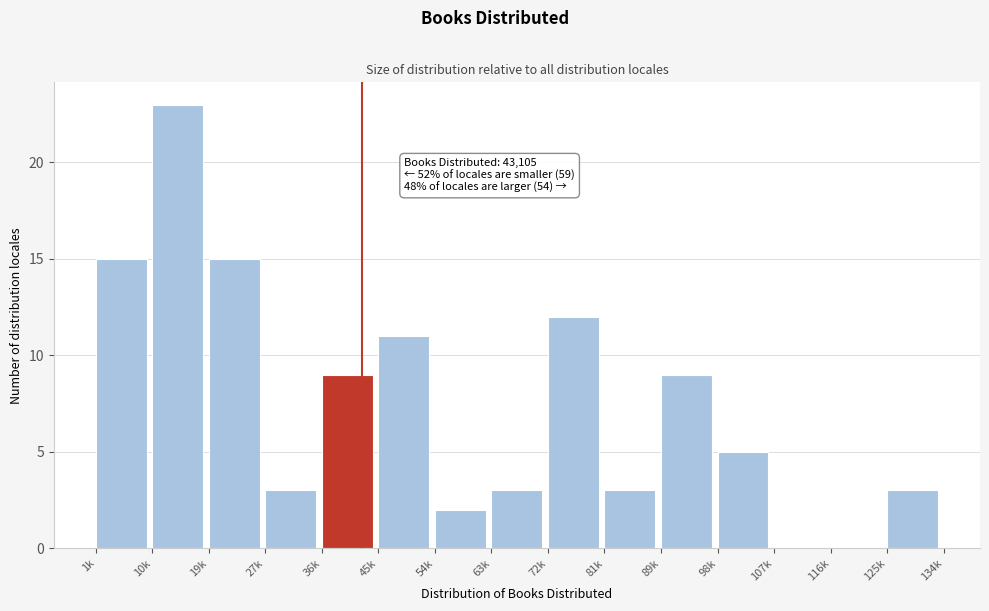

Reading left to right, transcribe all the data shown in this chart.

1k=15	10k=23	19k=15	27k=3	36k=9	45k=11	54k=2	63k=3	72k=12	81k=3	89k=9	98k=5	107k=0	116k=0	125k=3